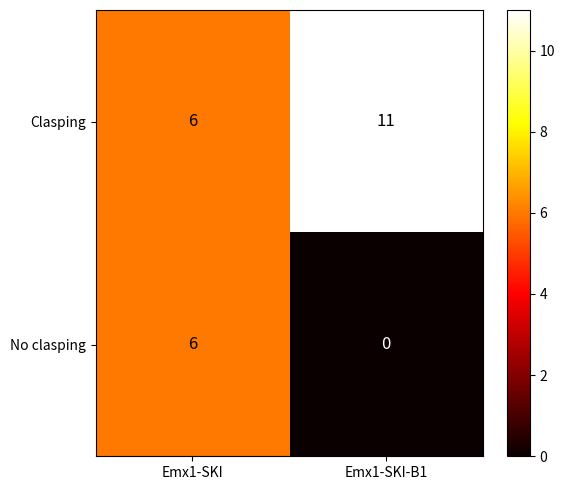

True or false: No clasping has a value of 6 at Emx1-SKI.

True